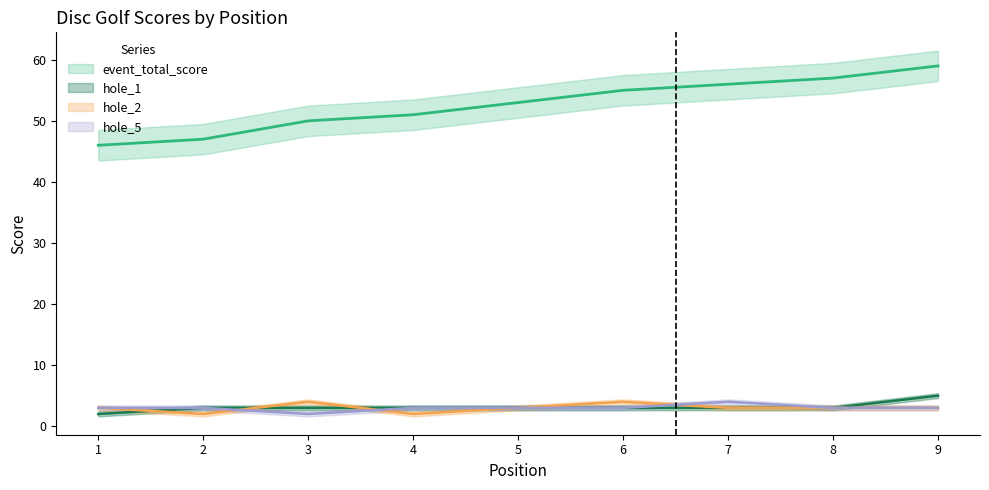

What is the value of the event_total_score point at the 3rd from the left?

50